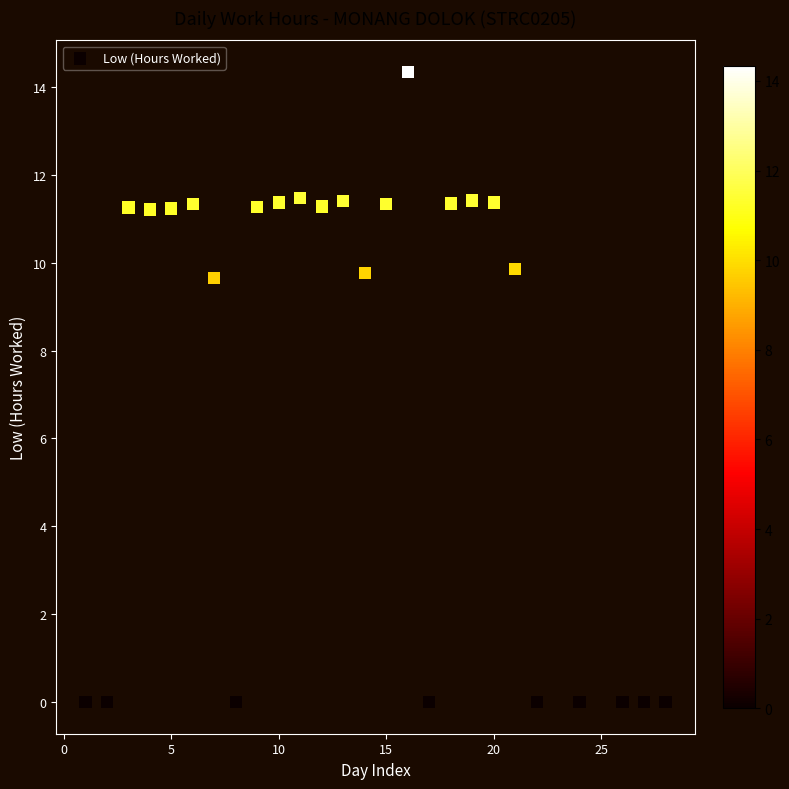

What is the range of Y values (max minus min)?

14.3